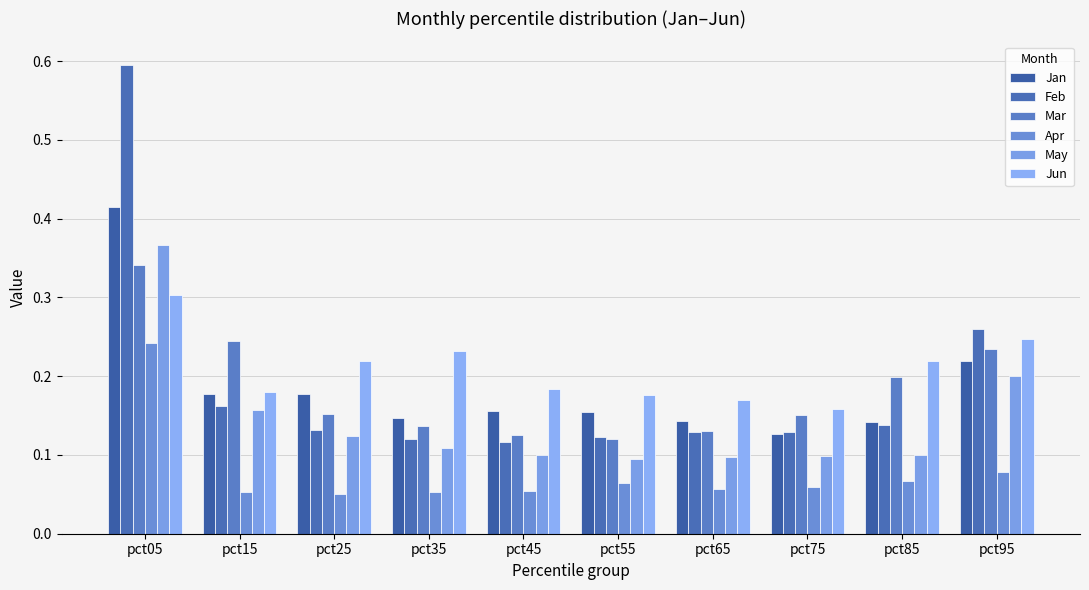

How many bars are there in total?

60